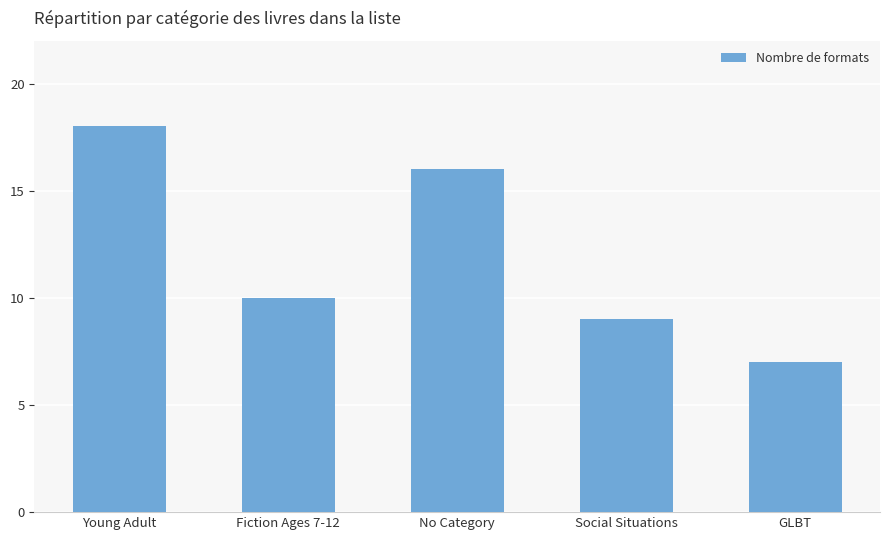

Approximately how many times larger is the value at No Category compared to Fiction Ages 7-12?

1.6